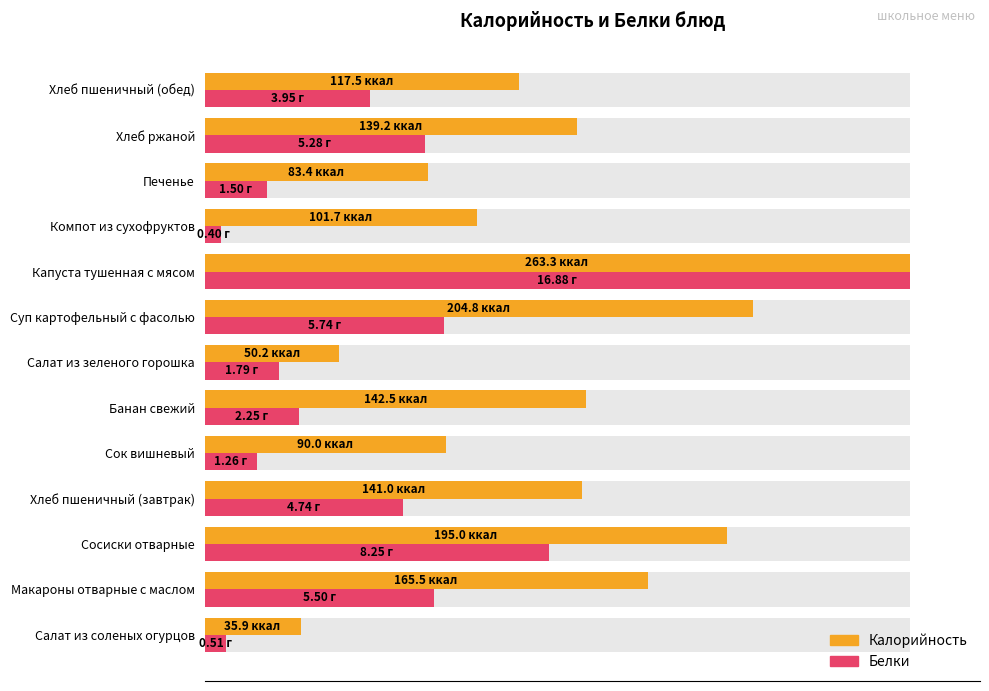

Count the number of data series in this chart.

2